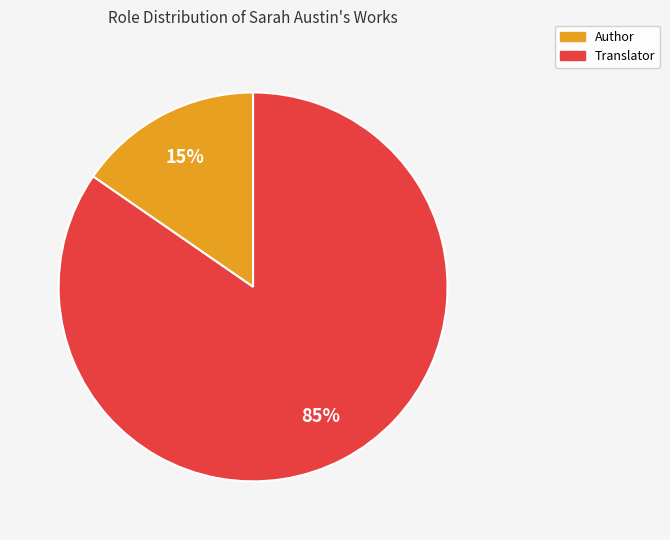

Between Author and Translator, which is larger?

Translator